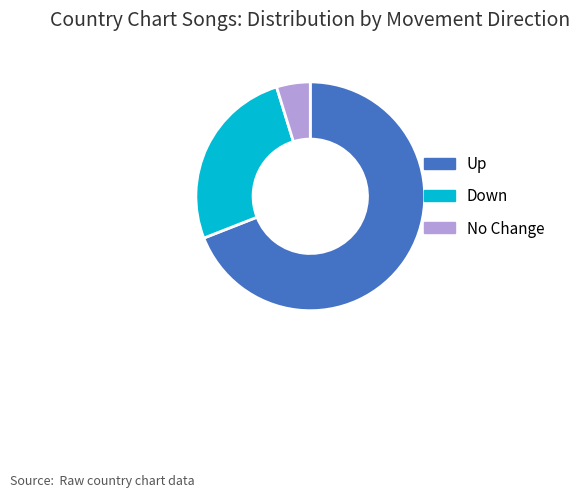

Rank the categories by value from lowest to highest.

No Change, Down, Up